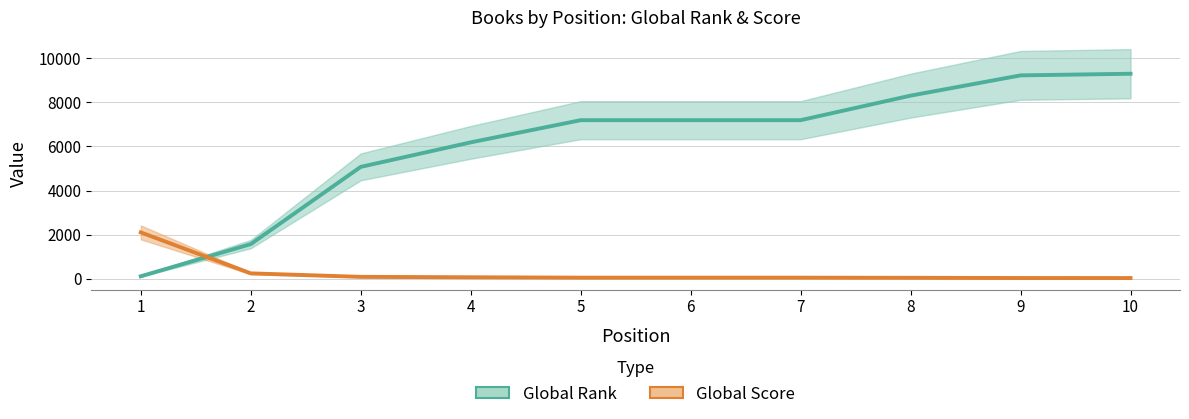

Reading left to right, list all the values displayed in this chart.

Global Rank: 108	1568	5073	6185	7192	7192	7192	8306	9225	9299
Global Score: 2099	240	82	63	45	45	45	39	29	28